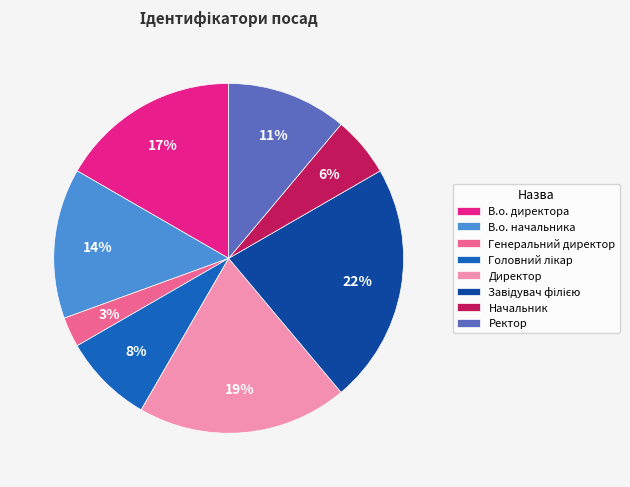

Between Директор and В.о. директора, which is larger?

Директор